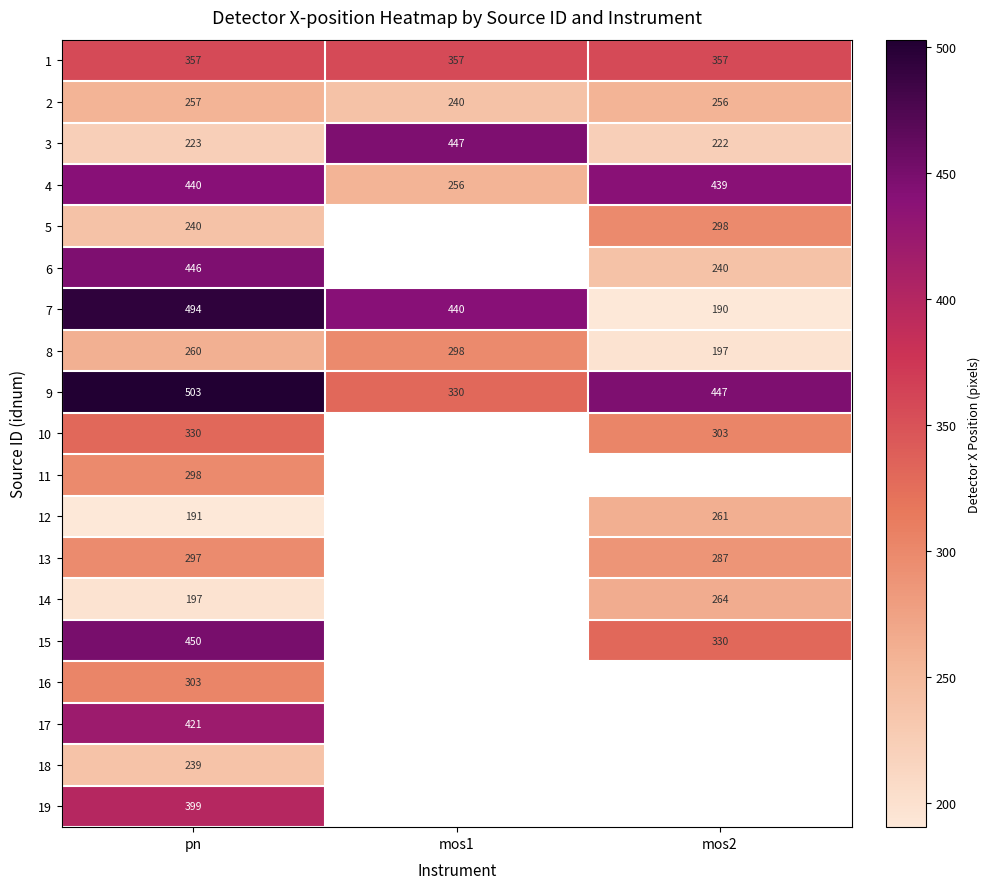

How many values in the 4 series are below 439?

1